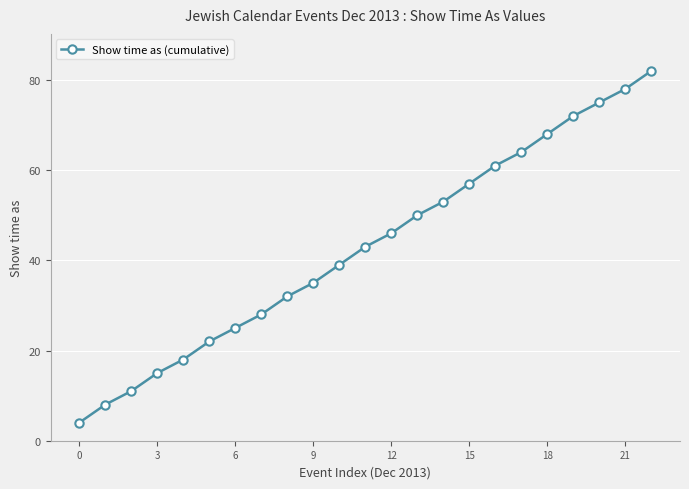

Does the chart have visible grid lines?

Yes